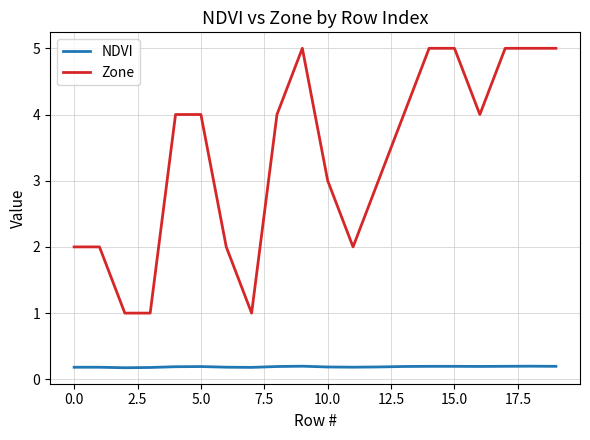

Which series has the largest total across all categories?

Zone